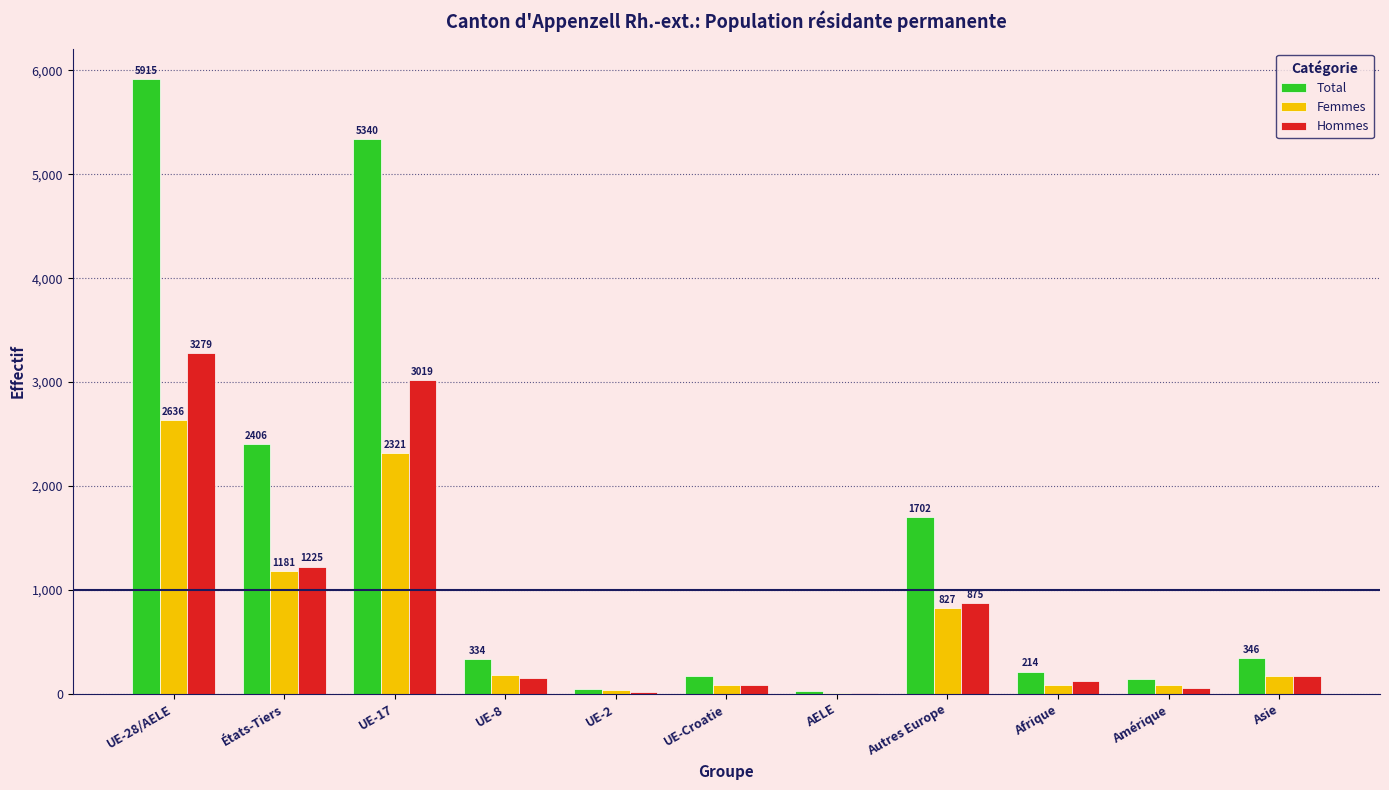

Between UE-17 and AELE, which series saw the biggest shift?

Total